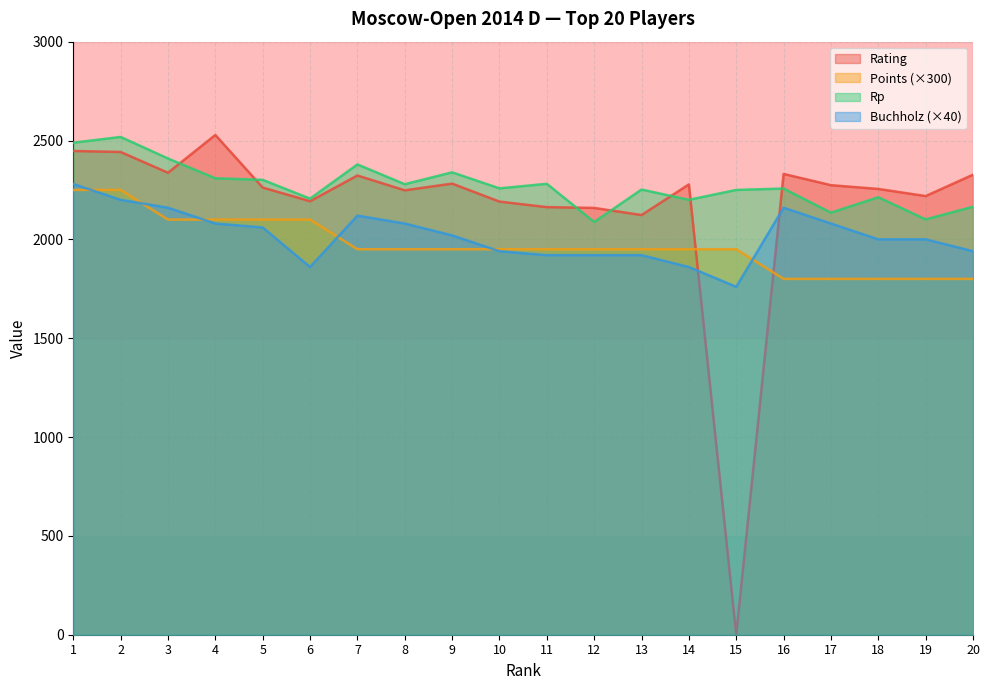

Rank the series by their average value, from highest to lowest.

Rp, Rating, Buchholz (×40), Points (×300)